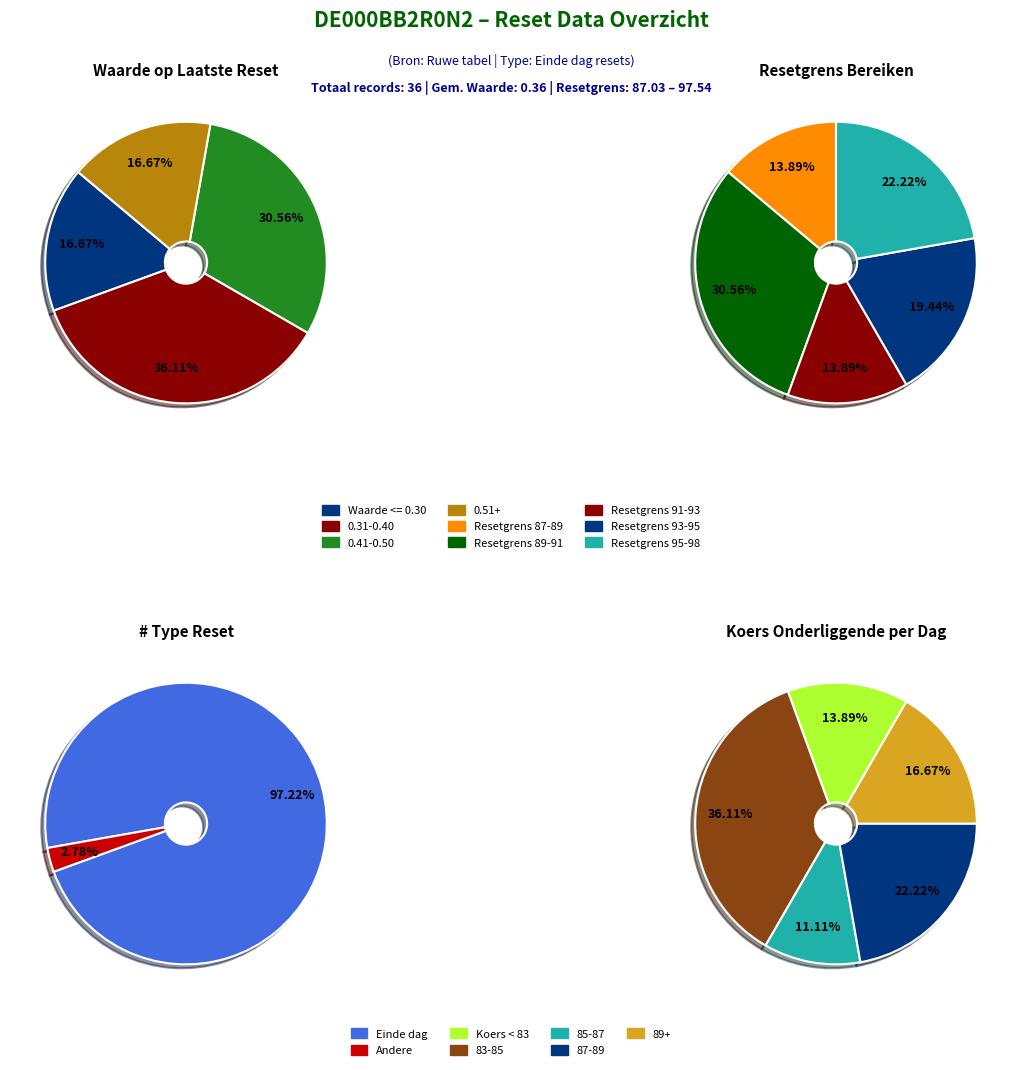

Does 2 represent more than half of the total?

No